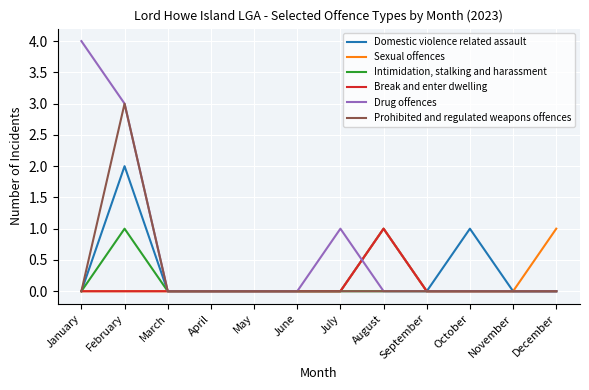

Which series has the largest total across all categories?

Drug offences